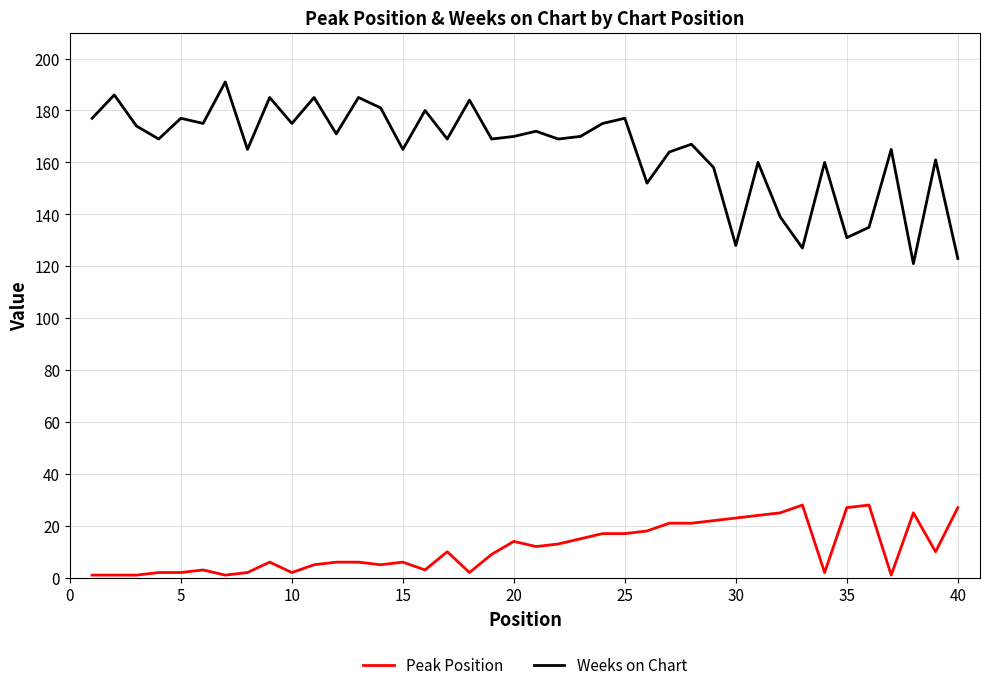

Which series has the widest spread of values?

Weeks on Chart